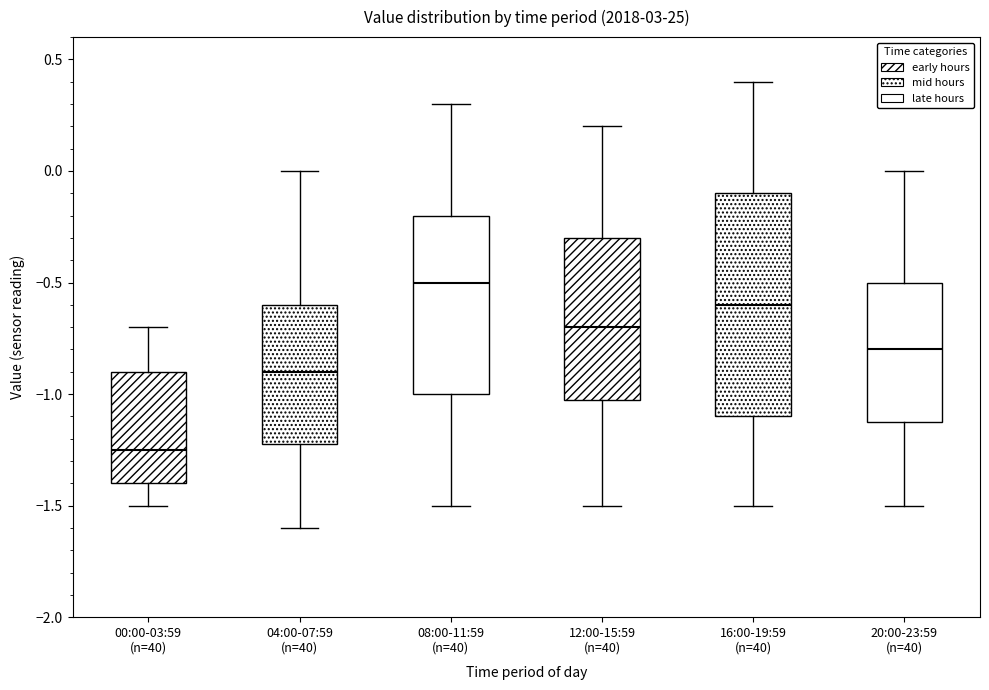

Which box has the lowest median line?

00:00-03:59 (n=40)